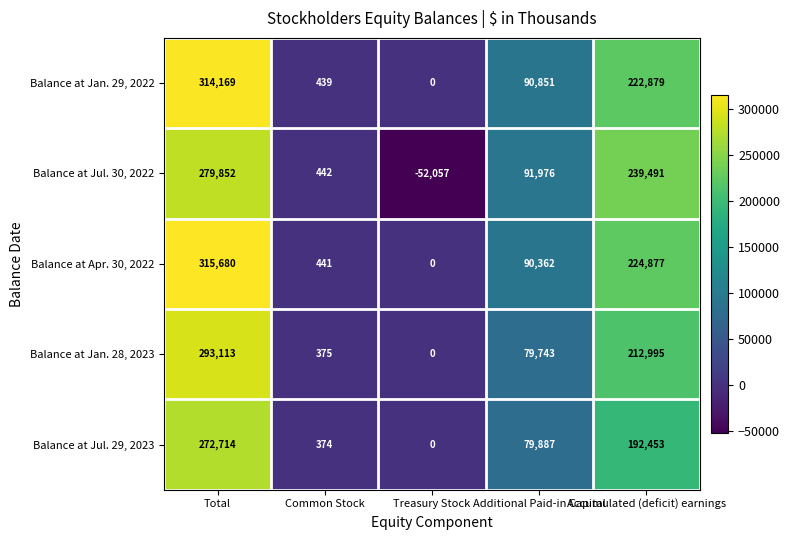

What is the minimum value for Balance at Jul. 30, 2022?

-52057